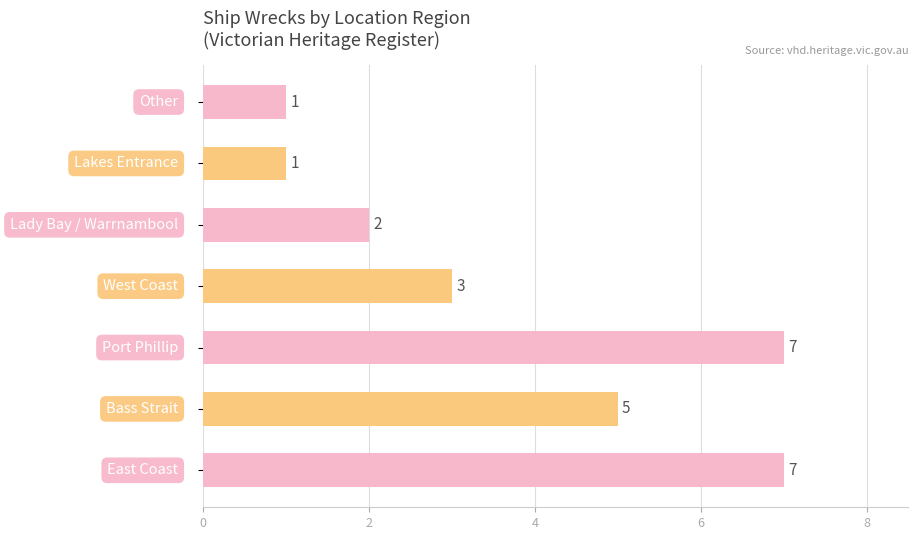

Does the chart contain any negative values?

No